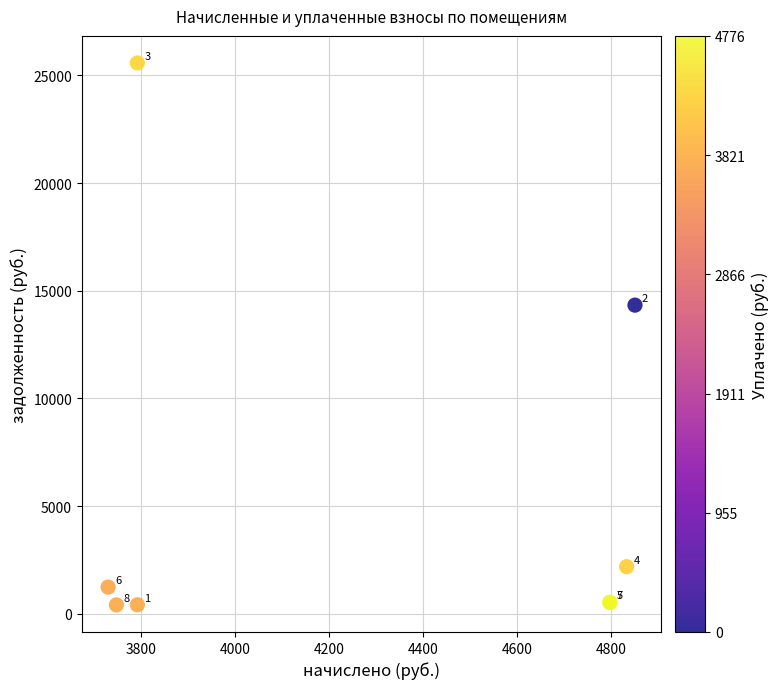

What Y value in the scatter plot is closest to 12995?

14332.4